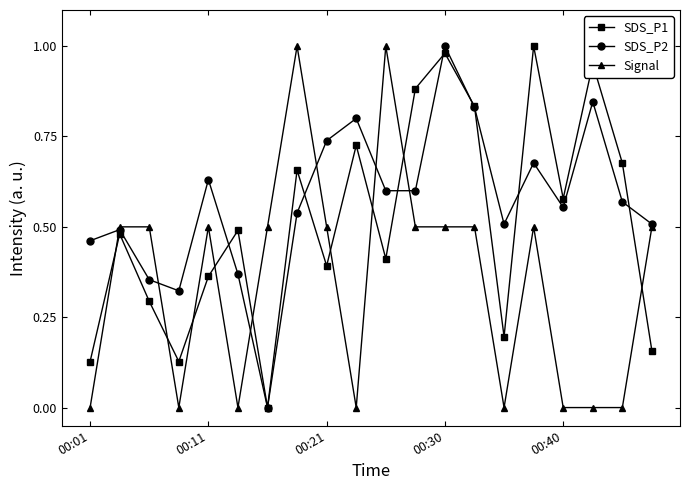

Count the Signal values in the range 0 to 1.

20